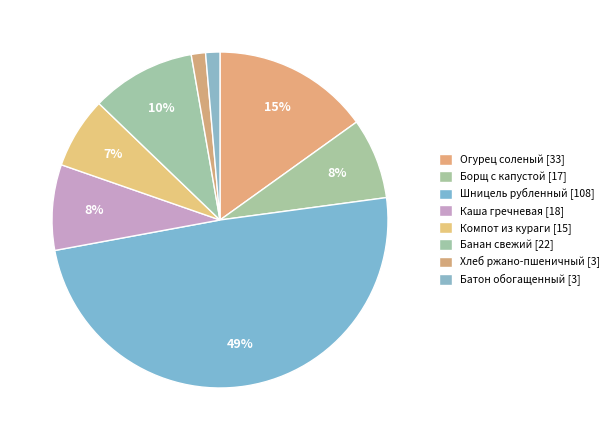

Rank the categories by value from lowest to highest.

Хлеб ржано-пшеничный, Батон обогащенный, Компот из кураги, Борщ с капустой, Каша гречневая, Банан свежий, Огурец соленый, Шницель рубленный